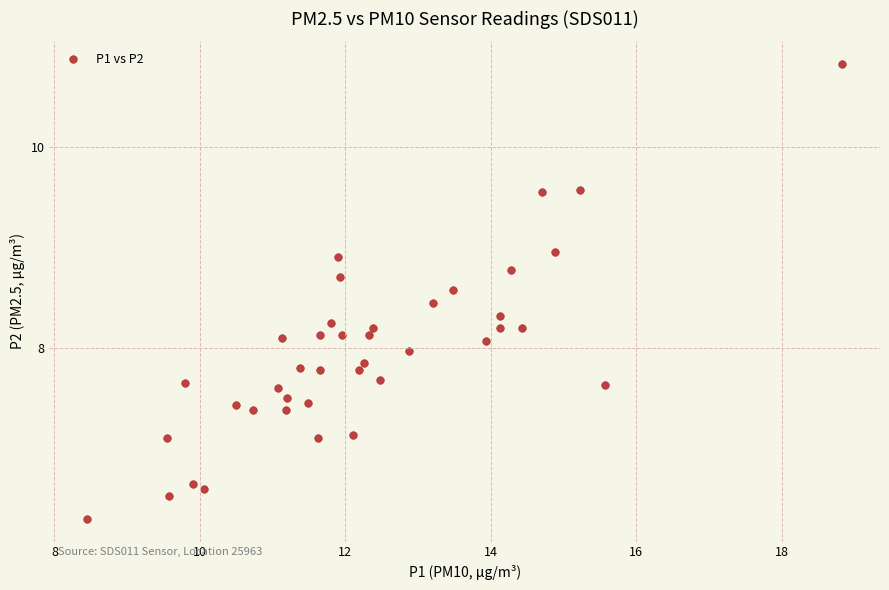

What is the range of X values (max minus min)?

10.4